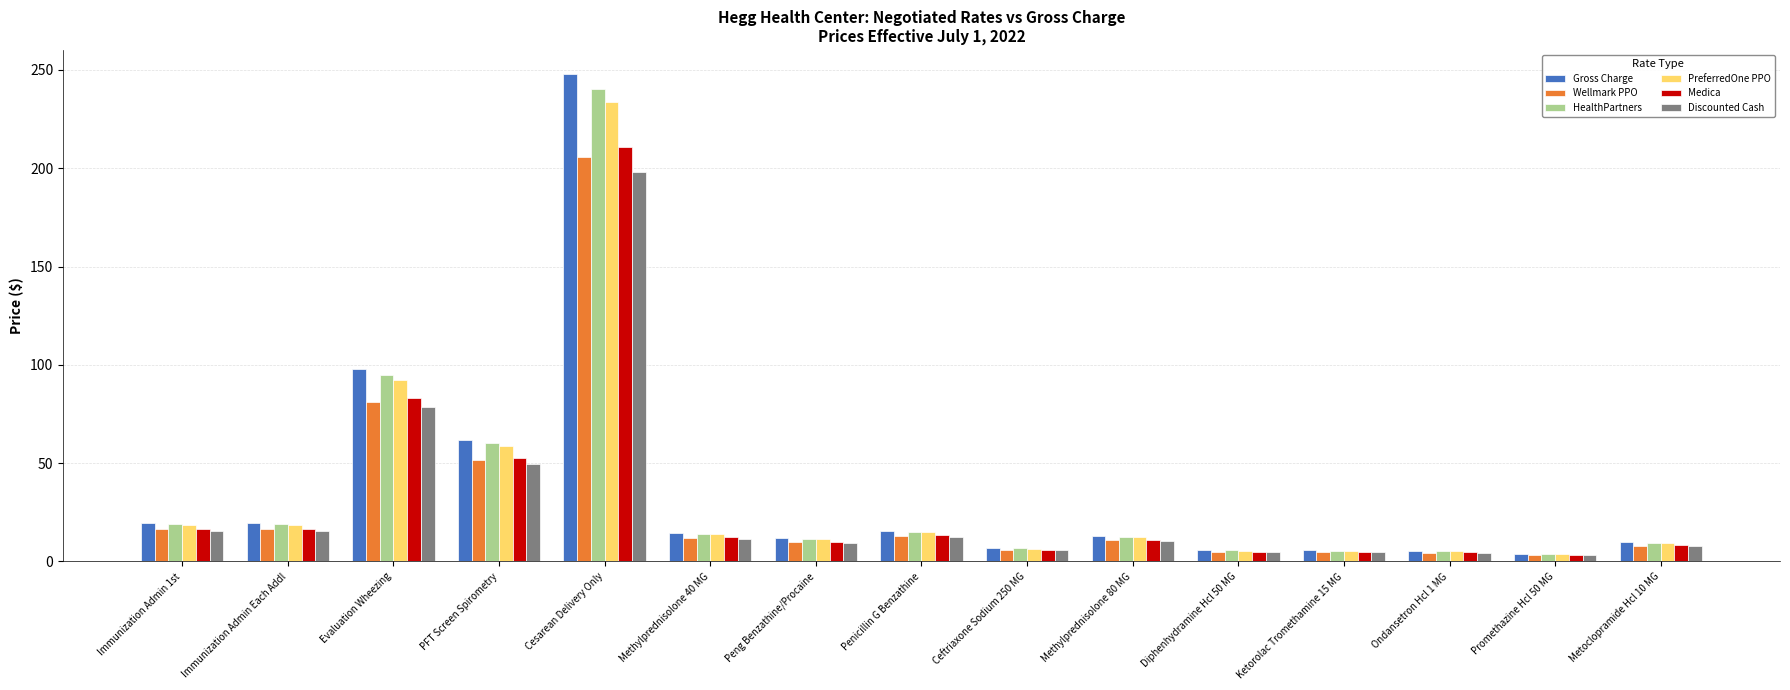

Where is Discounted Cash nearest to the value 100?

Evaluation Wheezing